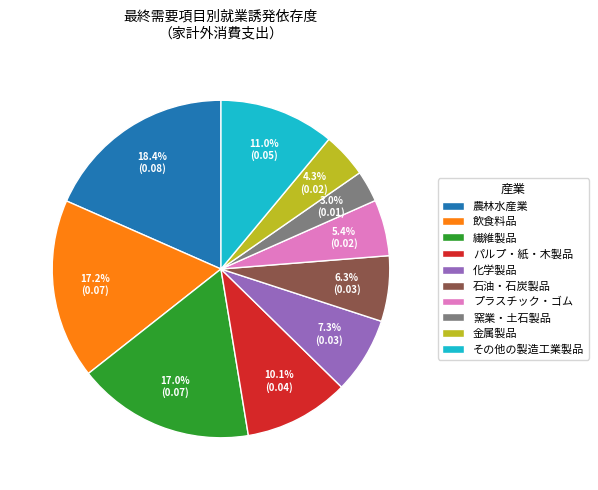

To the nearest percent, what is the combined percentage of 金属製品 and 農林水産業?

23%